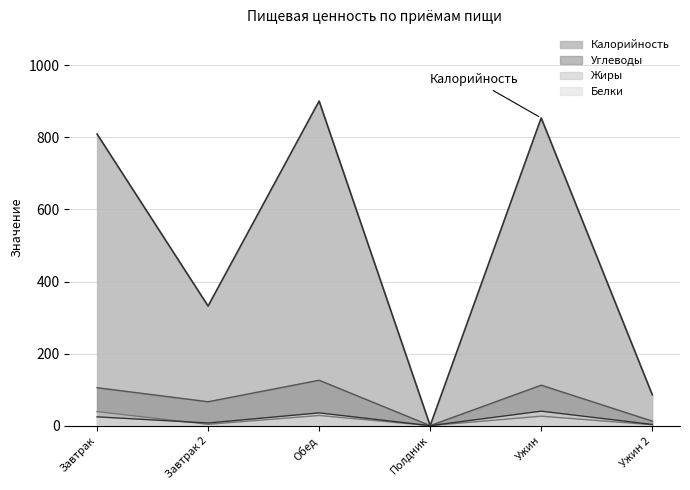

How many categories are shown in the chart?

6